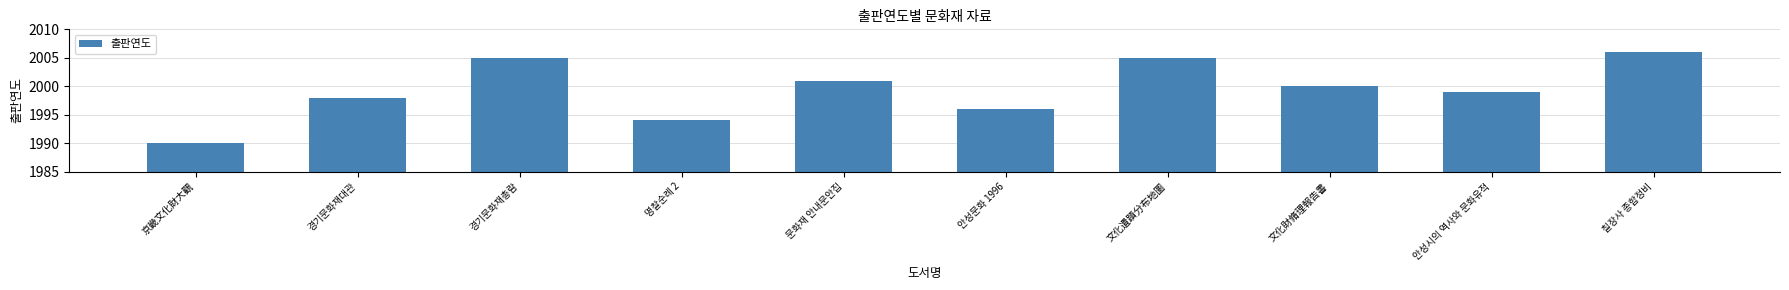

What is the average value?

1999